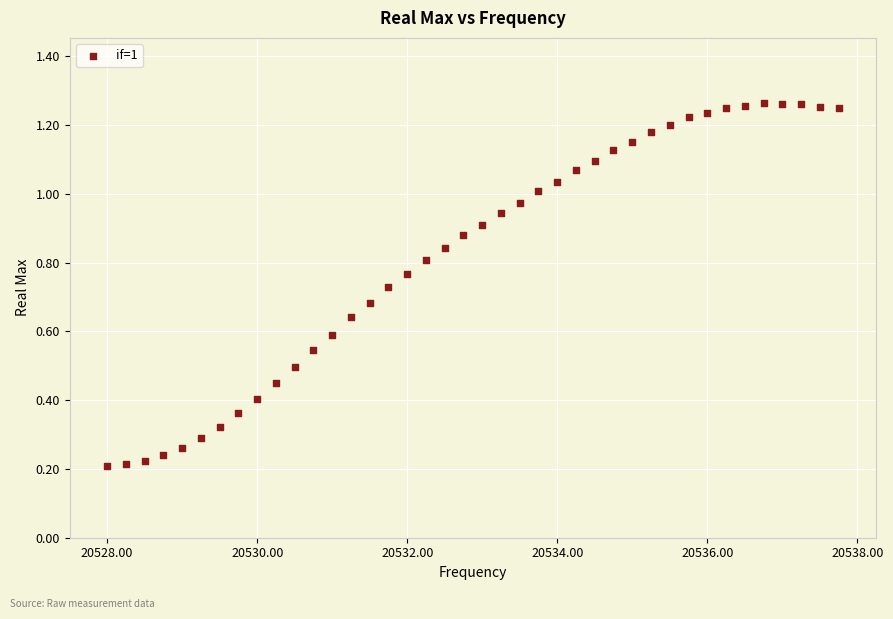

What is the range of X values (max minus min)?

9.8